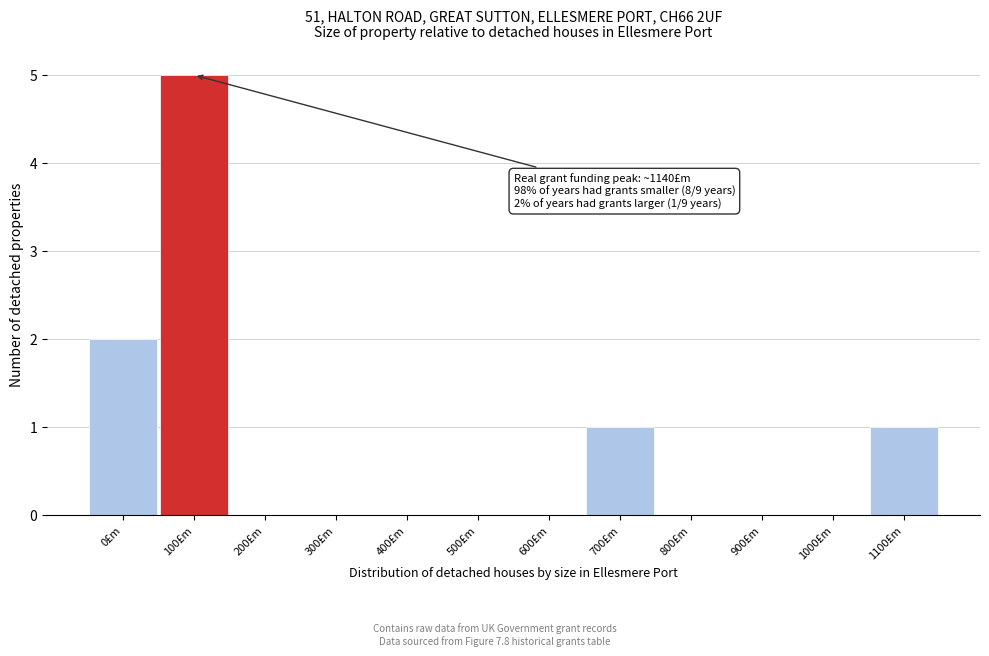

Reading left to right, what are all the values shown in this chart?

0£m=2	100£m=5	200£m=0	300£m=0	400£m=0	500£m=0	600£m=0	700£m=1	800£m=0	900£m=0	1000£m=0	1100£m=1